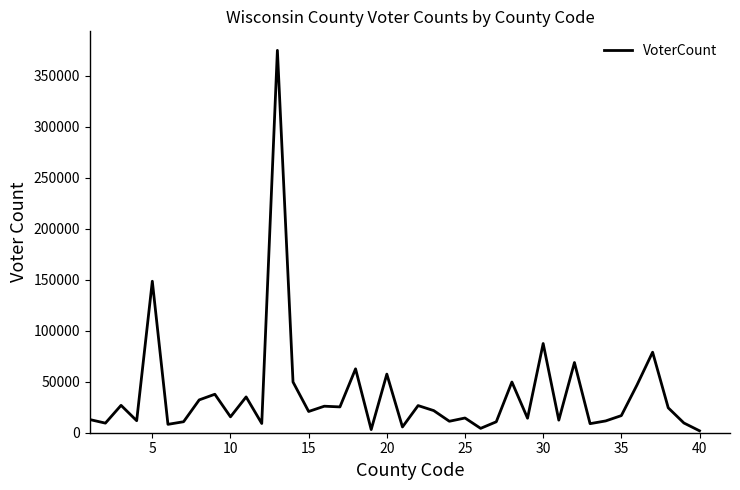

What is the maximum value shown in the chart?

374747